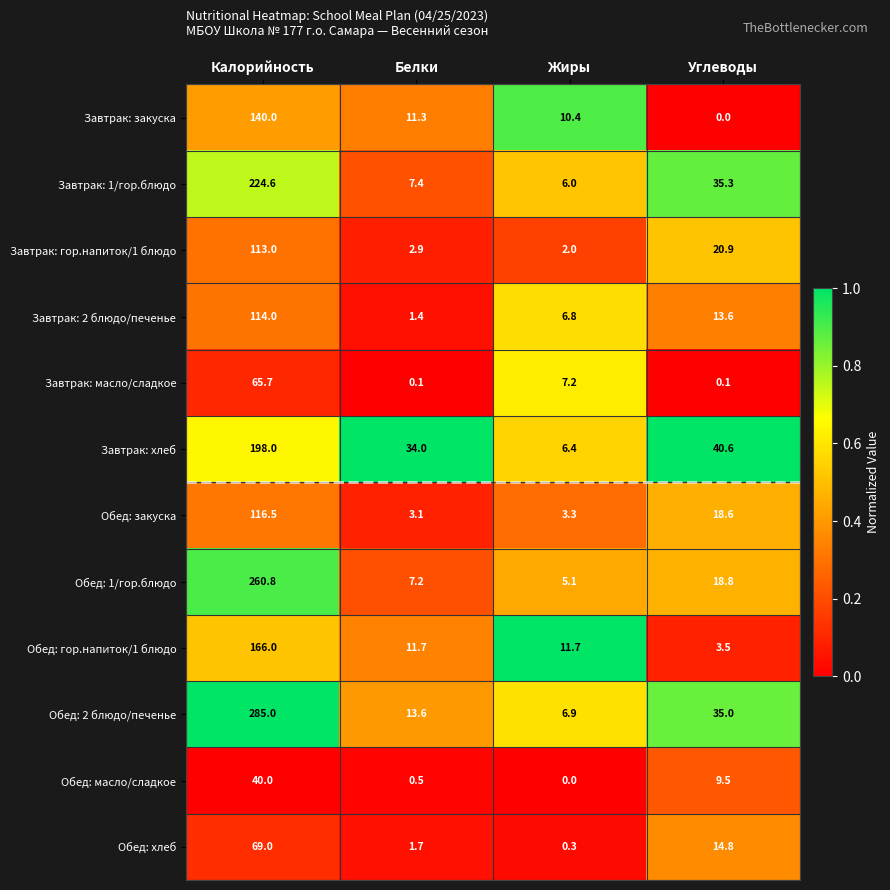

Which series has the widest spread of values?

Обед: 2 блюдо/печенье